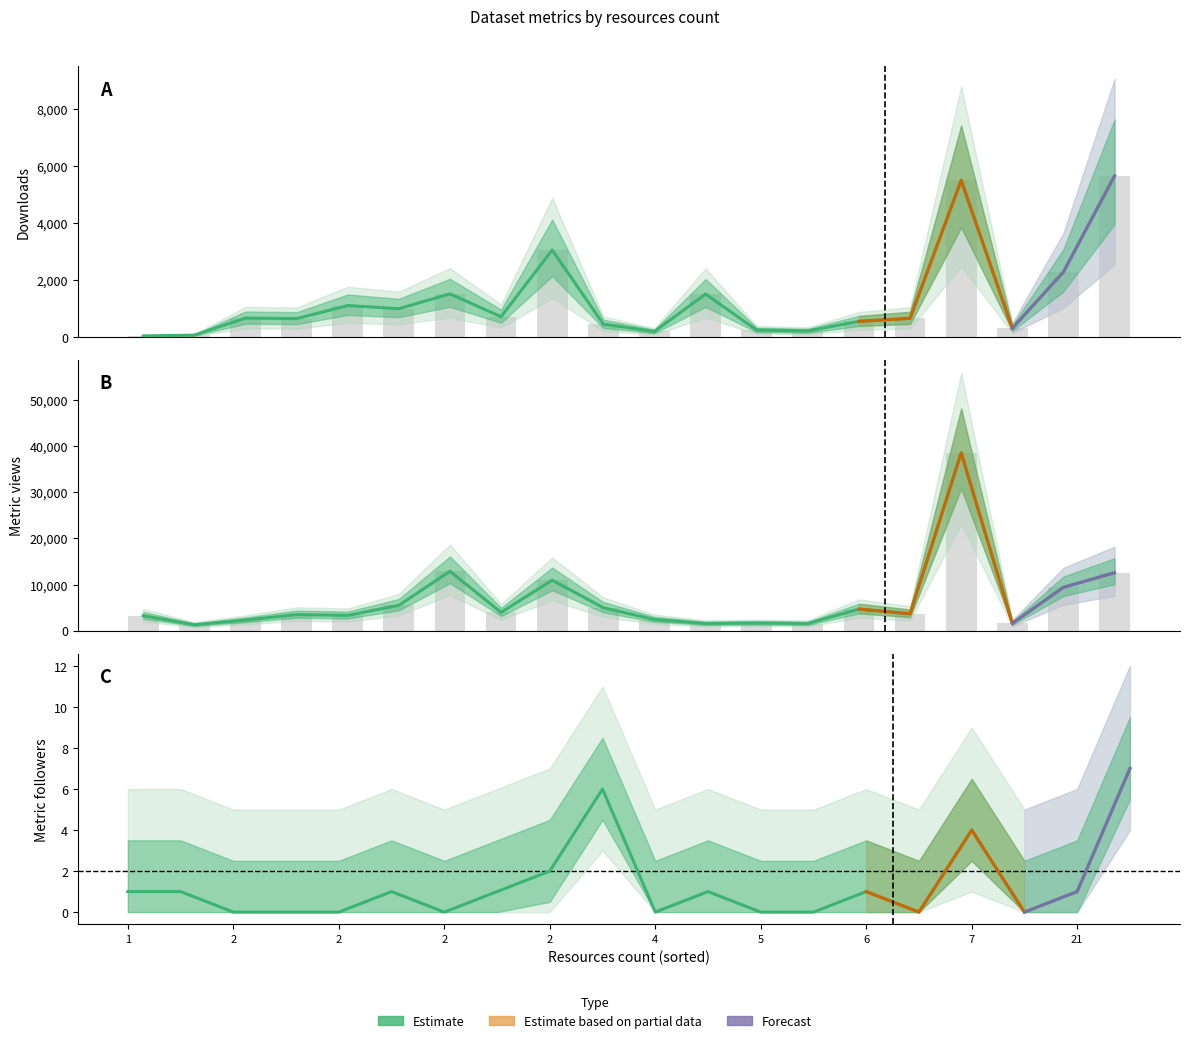

Rank the series at 14 from highest to lowest value.

metric.views, downloads, metric.followers